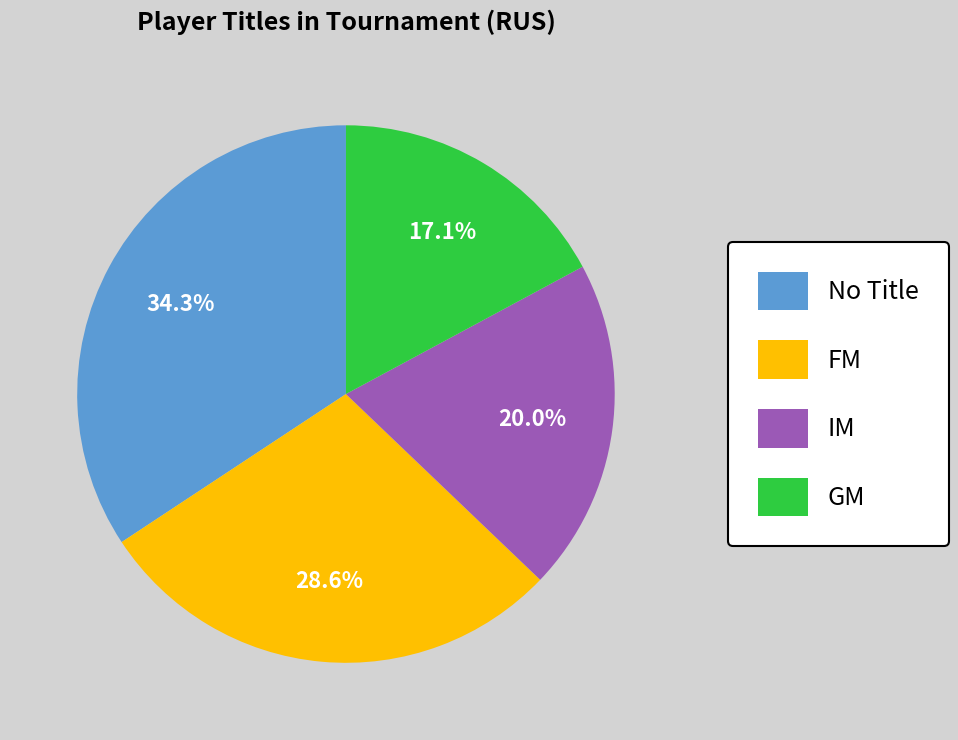

Rank the categories by value from lowest to highest.

GM, IM, FM, No Title